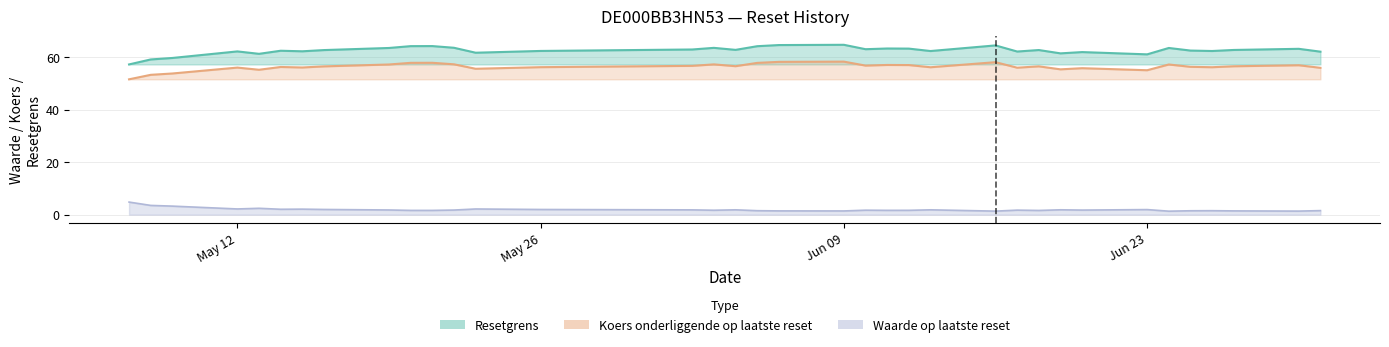

What is the highest value of the Waarde op laatste reset series?

4.8